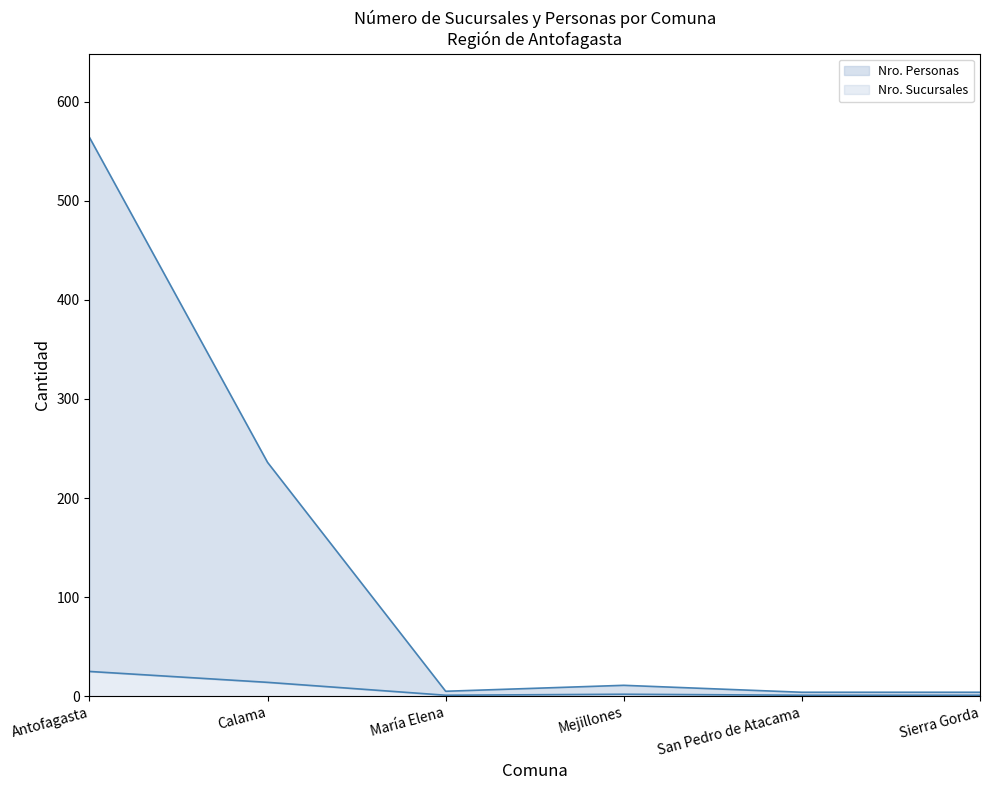

Is the value of Nro. Personas at San Pedro de Atacama greater than the value of Nro. Sucursales at Antofagasta?

No